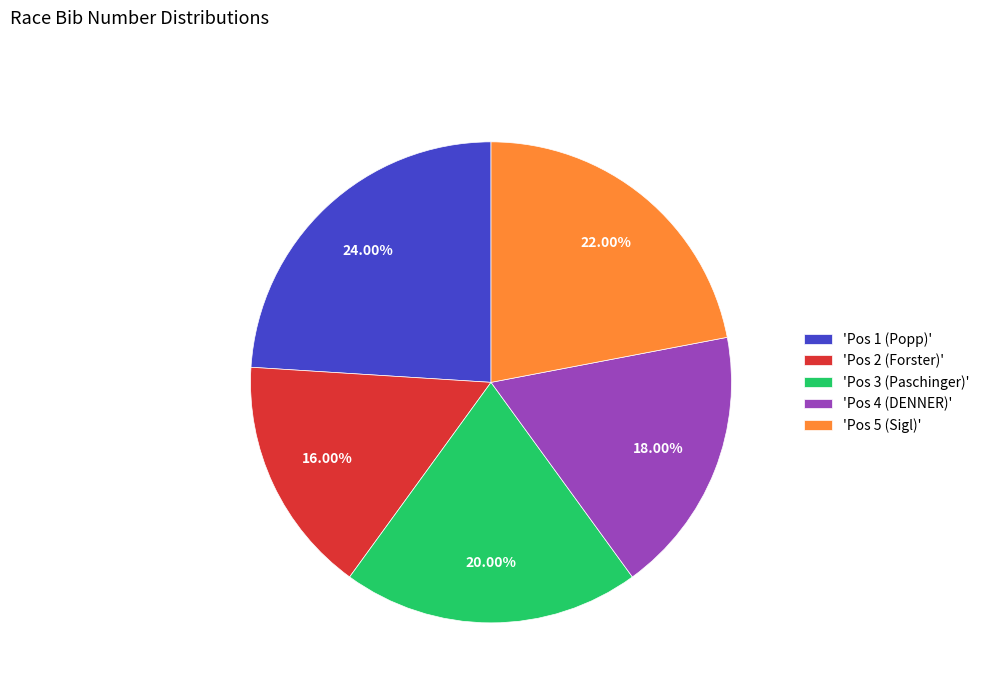

To the nearest percent, what is the average slice percentage?

20%